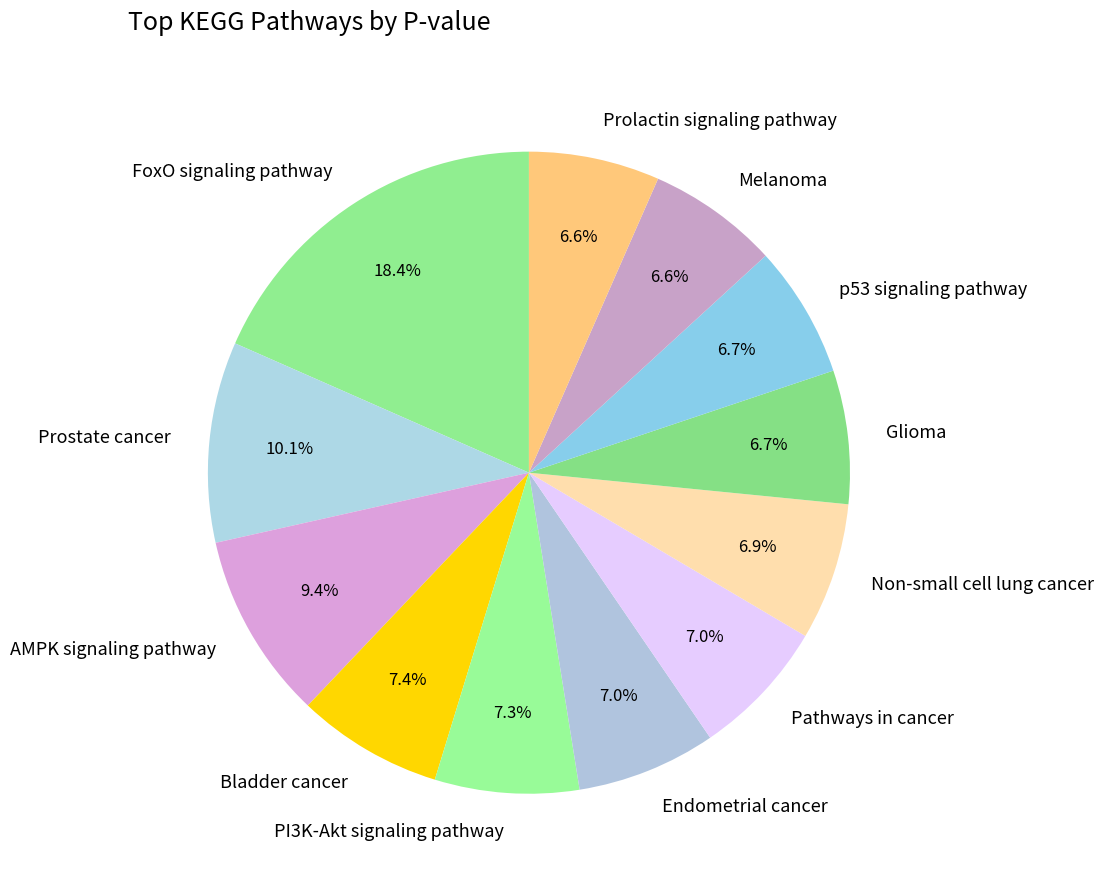

How much of the chart is everything except Melanoma?

93.4%